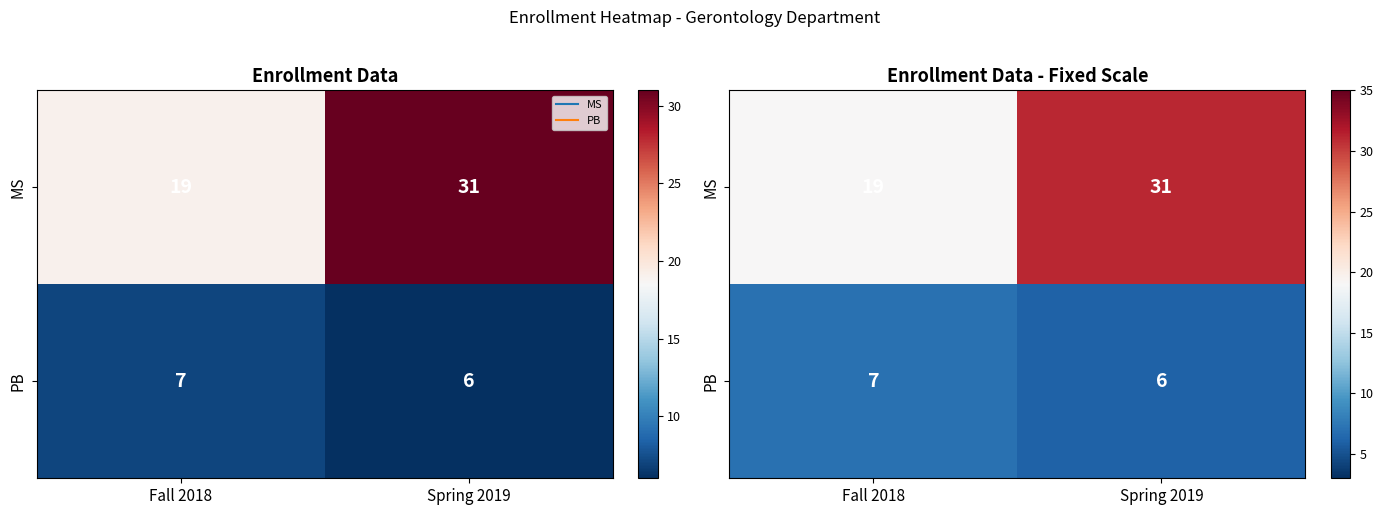

Rank the categories by PB value from highest to lowest.

Fall 2018, Spring 2019